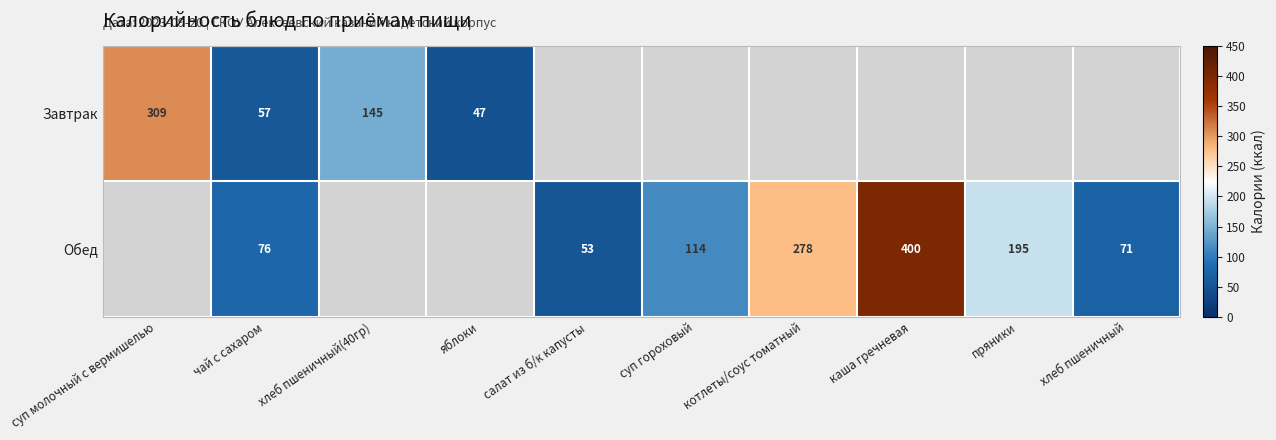

At how many categories does at least one series exceed 52?

9